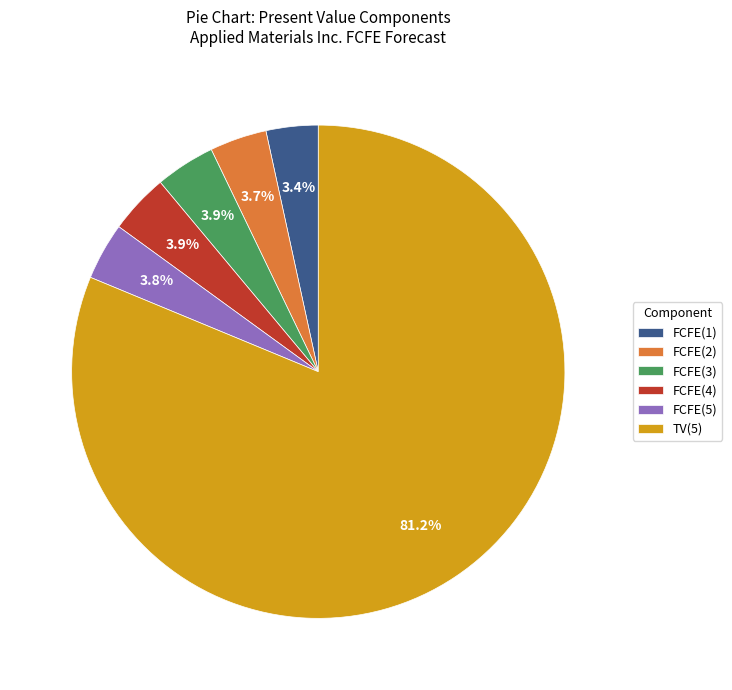

Is the sum of FCFE(3) and FCFE(1) greater than half?

No